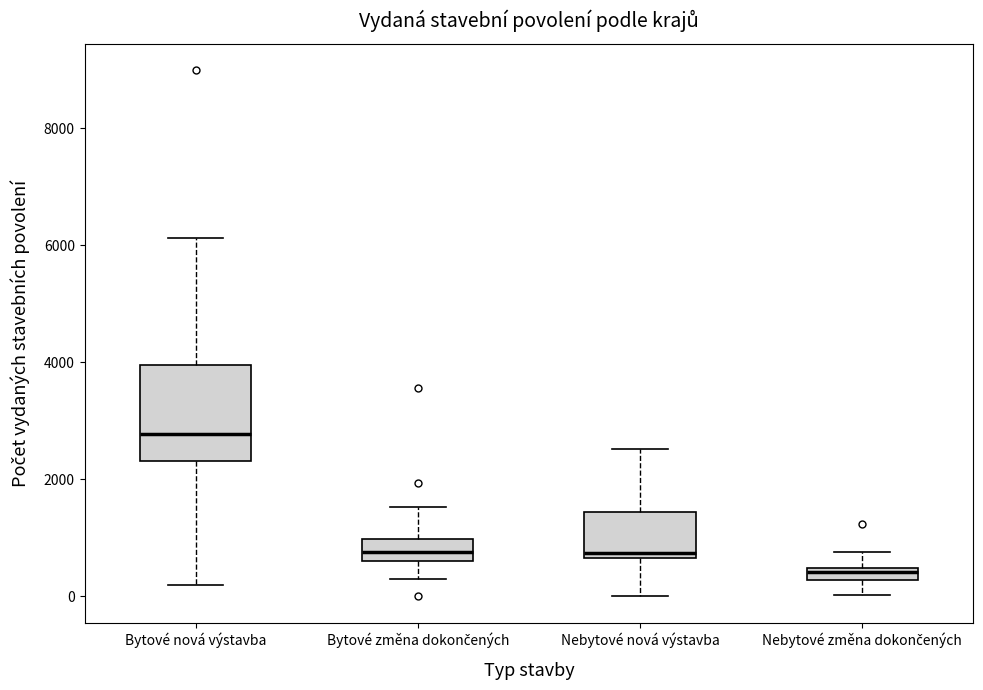

Which box has the lowest median line?

Nebytové změna dokončených